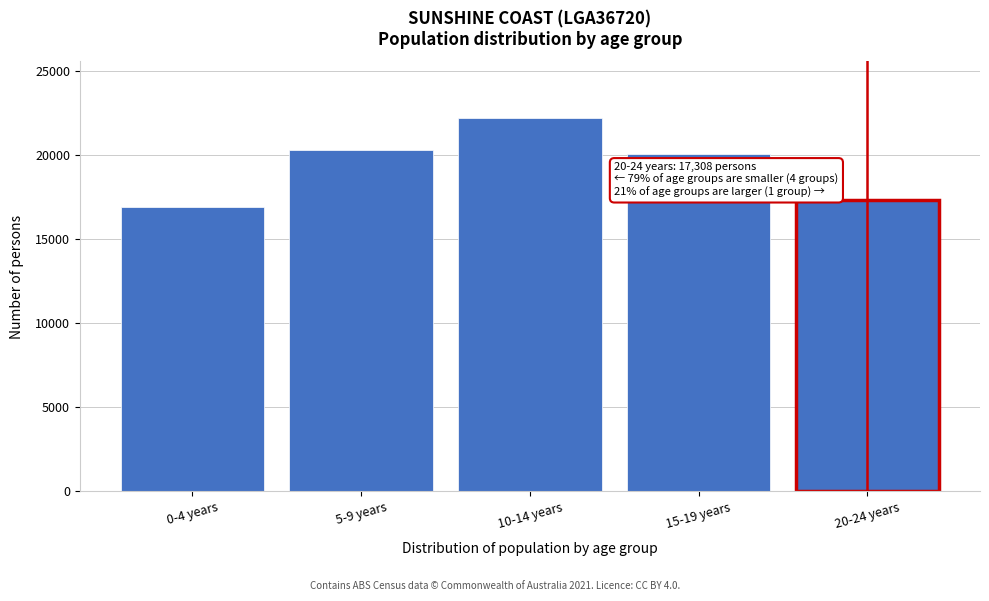

Reading left to right, list all the values displayed in this chart.

0-4 years=16934	5-9 years=20331	10-14 years=22234	15-19 years=20081	20-24 years=17308